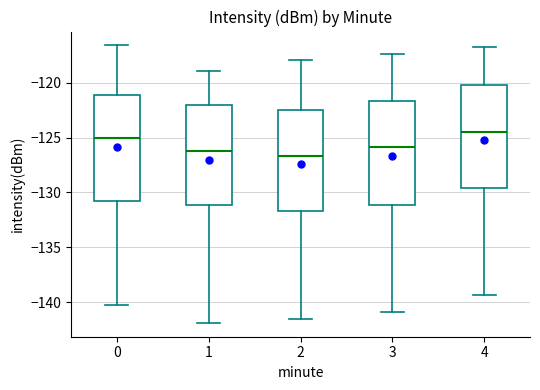

Where does the lower whisker of the box at x = 0 end on the y-axis? The values are not printed on the chart, so give them approximately, as read against the axis.

-140.5